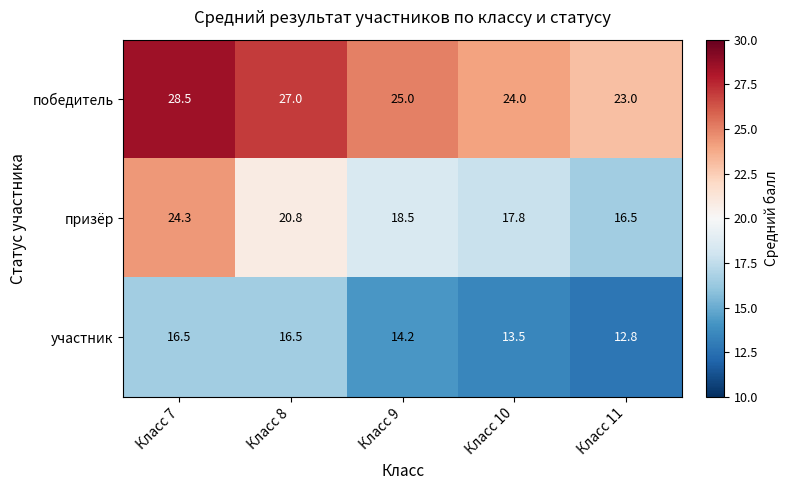

What is the maximum value shown in the chart?

28.5